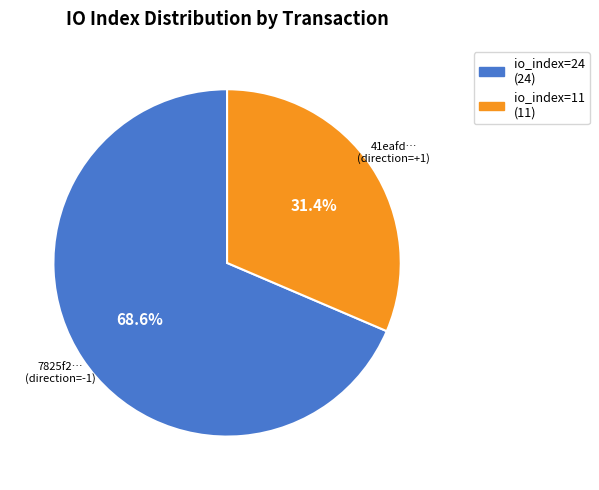

What is the largest slice in the pie chart?

io_index=24 (24)